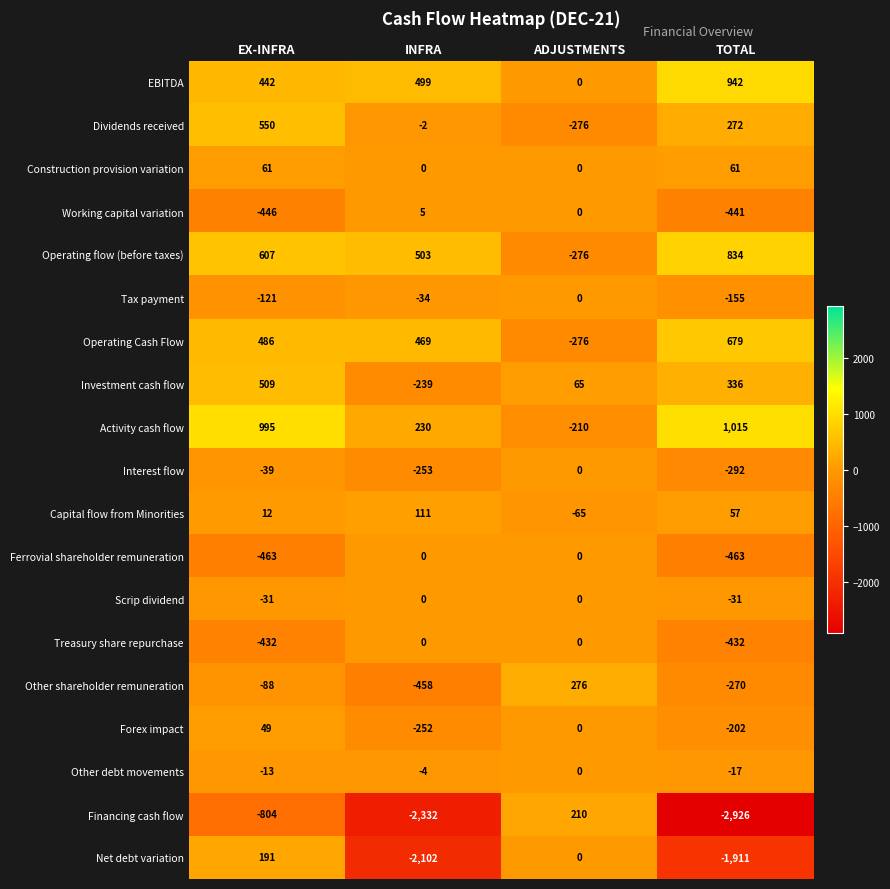

Which series has the widest spread of values?

Financing cash flow